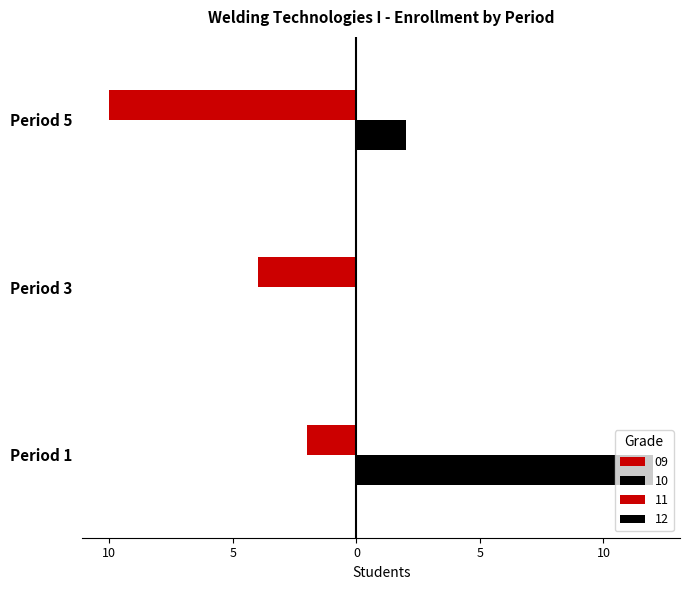

What is the maximum value shown in the chart?

12